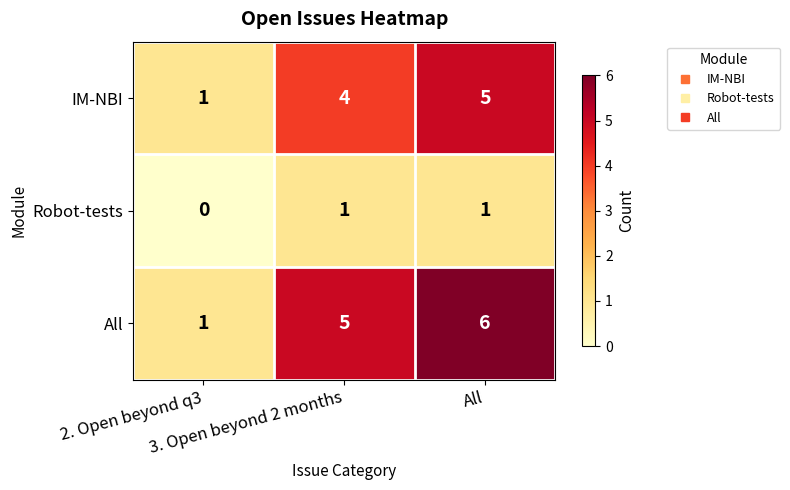

What is the greatest value displayed?

6